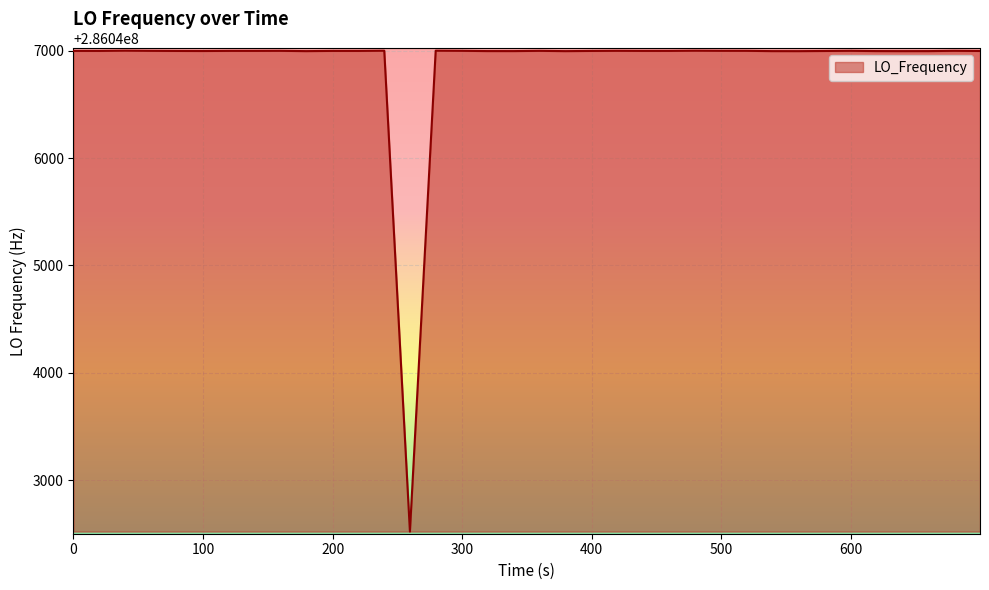

What is the maximum value shown in the chart?

286047002.7